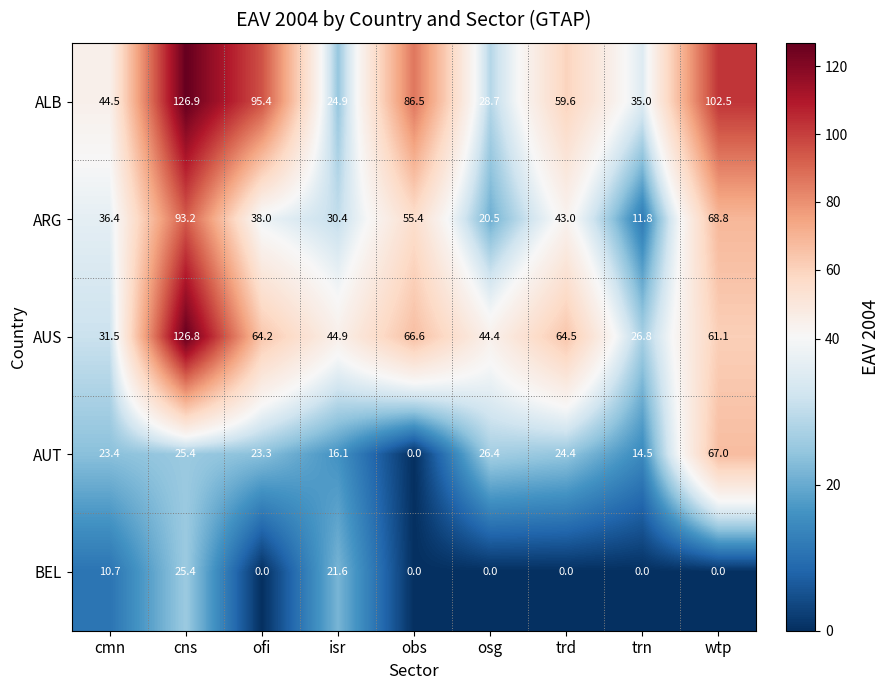

What is the difference between the maximum and minimum values in the ALB series?

102.0